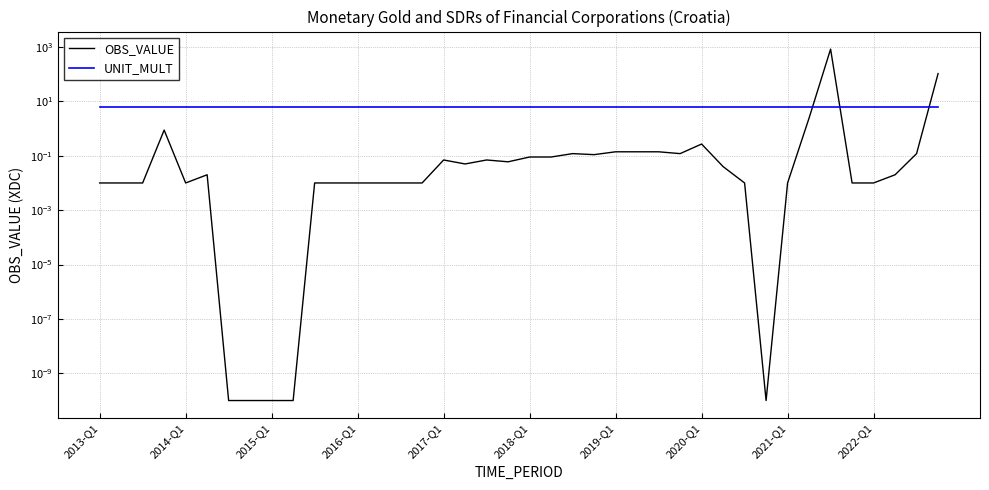

What is the value of the UNIT_MULT point at the 23rd from the left?

6.0